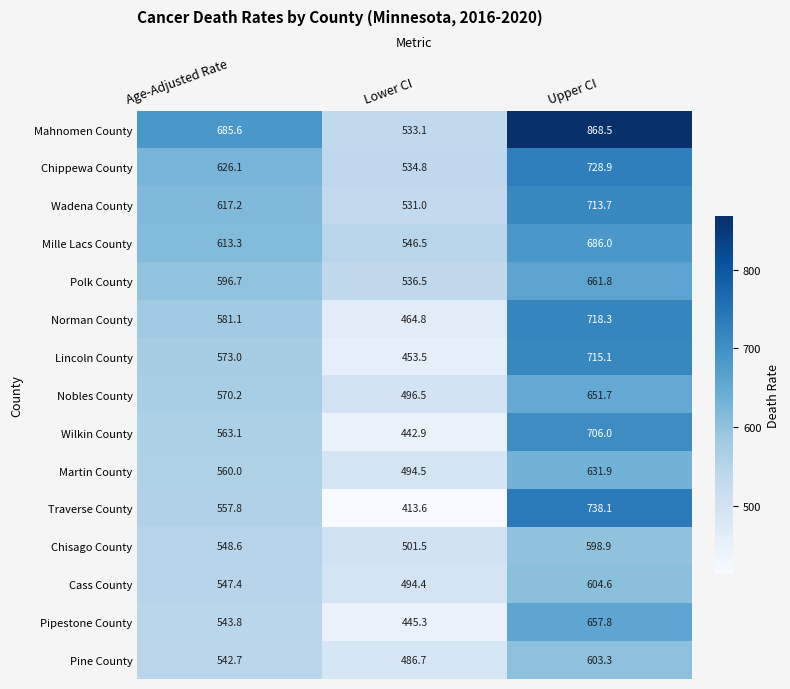

What is the difference between the maximum and second lowest values in the Chippewa County series?

102.8